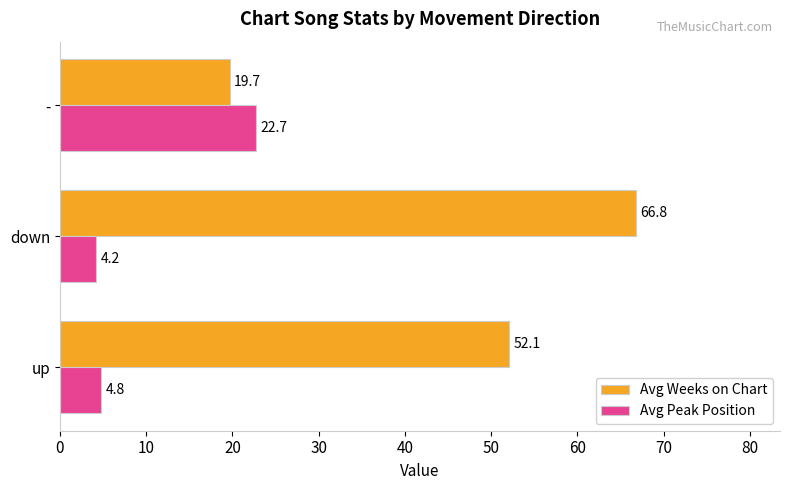

What is the average value of the Avg Peak Position series?

10.6